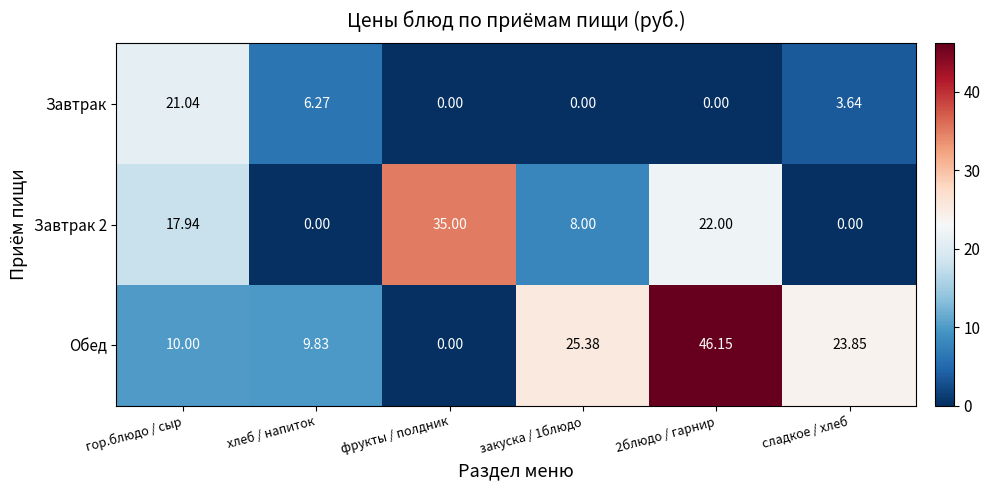

At which label does Завтрак 2 reach its peak?

фрукты / полдник